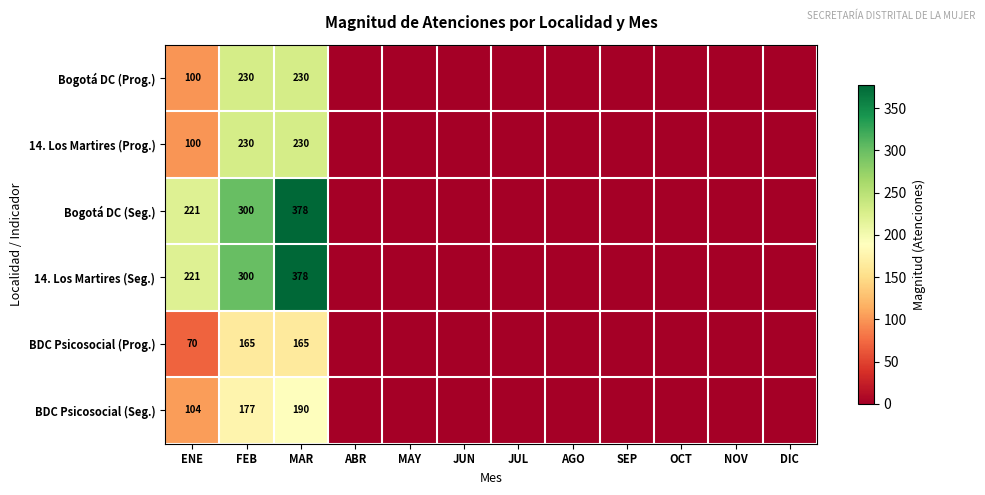

The value of BDC Psicosocial (Prog.) at FEB is 227. True or false?

False